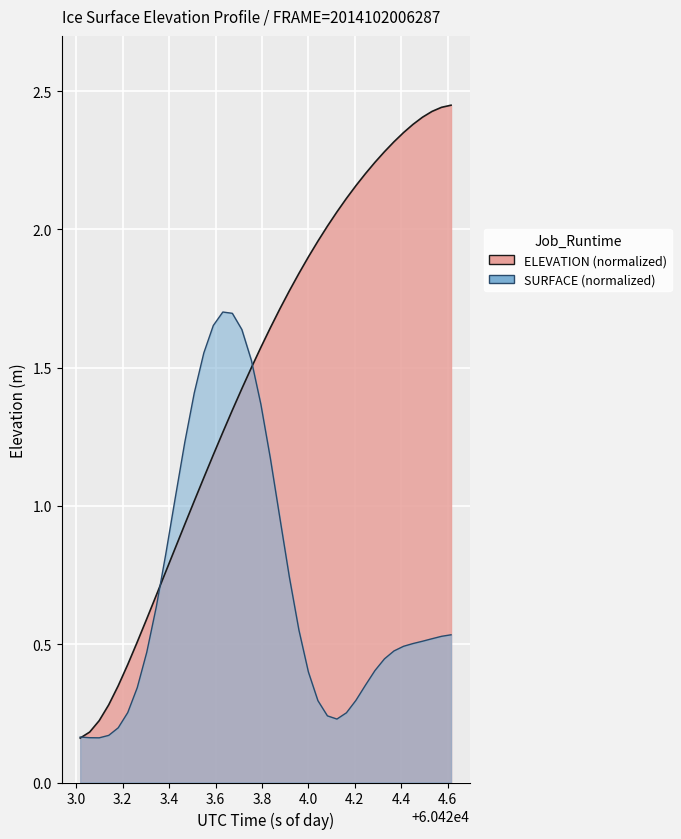

What is the difference between the maximum and minimum values?

2.3